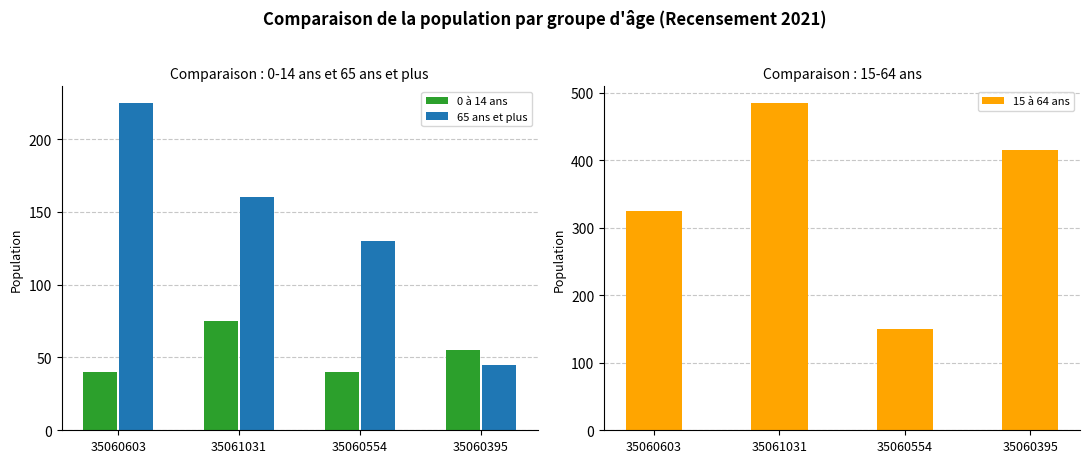

What is the difference between the second highest and second lowest values in the 65 ans et plus series?

30